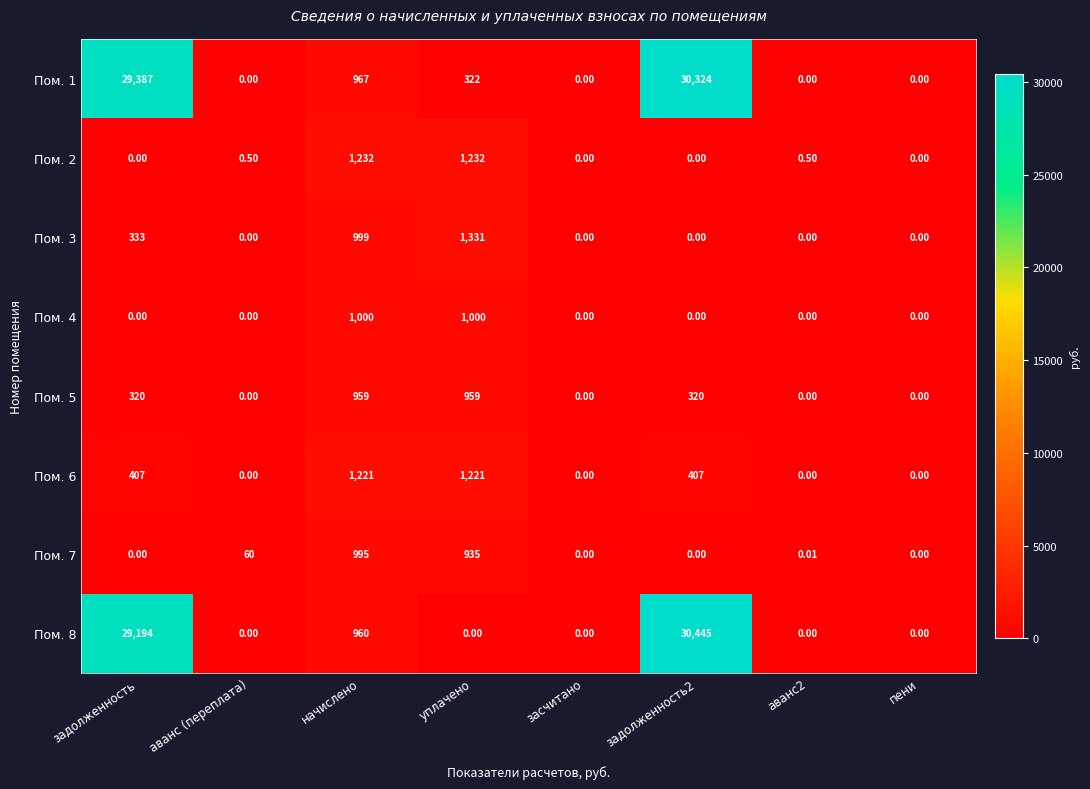

How many data points in Пом. 7 are above 0?

4